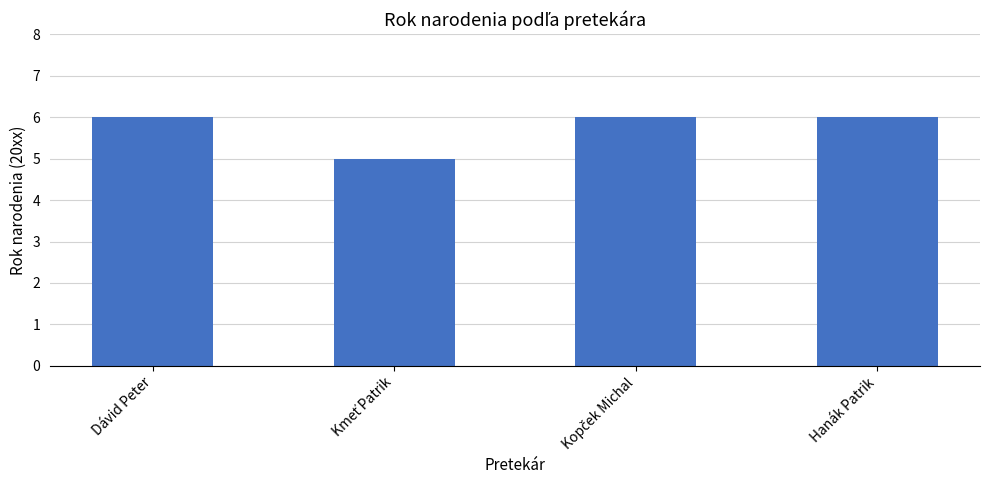

Reading right to left, what are all the values shown in this chart?

6	6	5	6